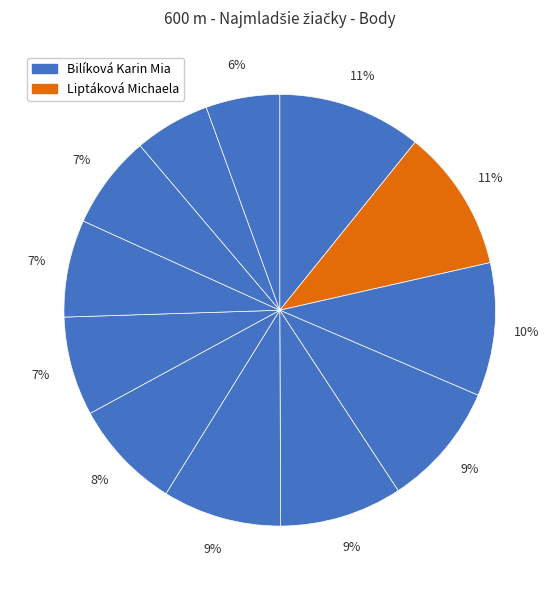

How many segments does this pie chart have?

12